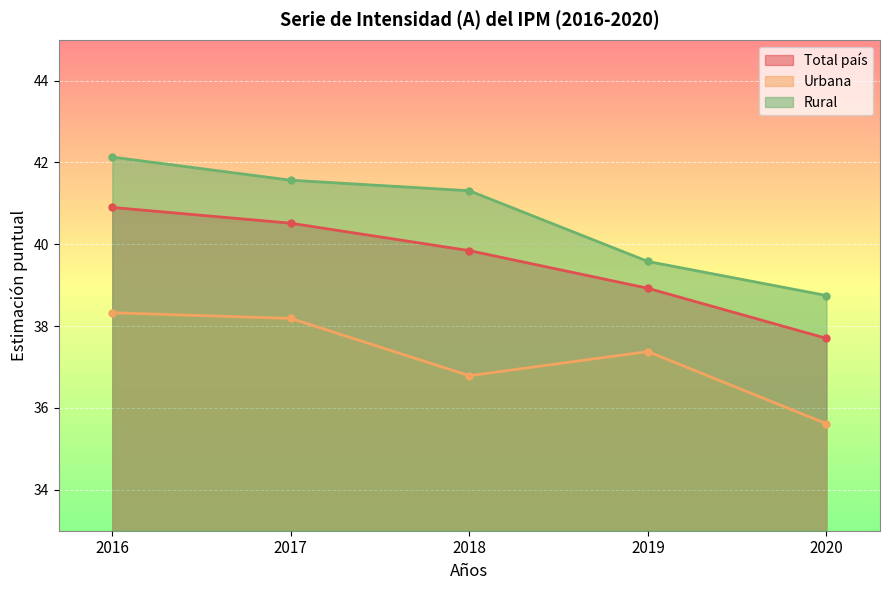

How many lines are shown in the chart?

3